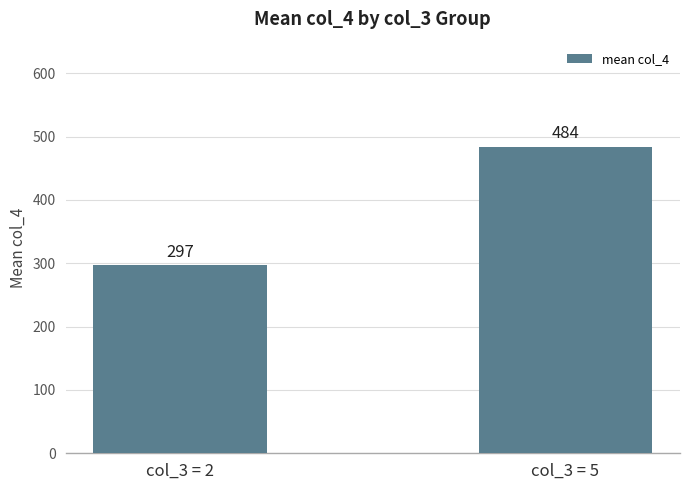

What is the change in value from col_3 = 2 to col_3 = 5?

+187.0